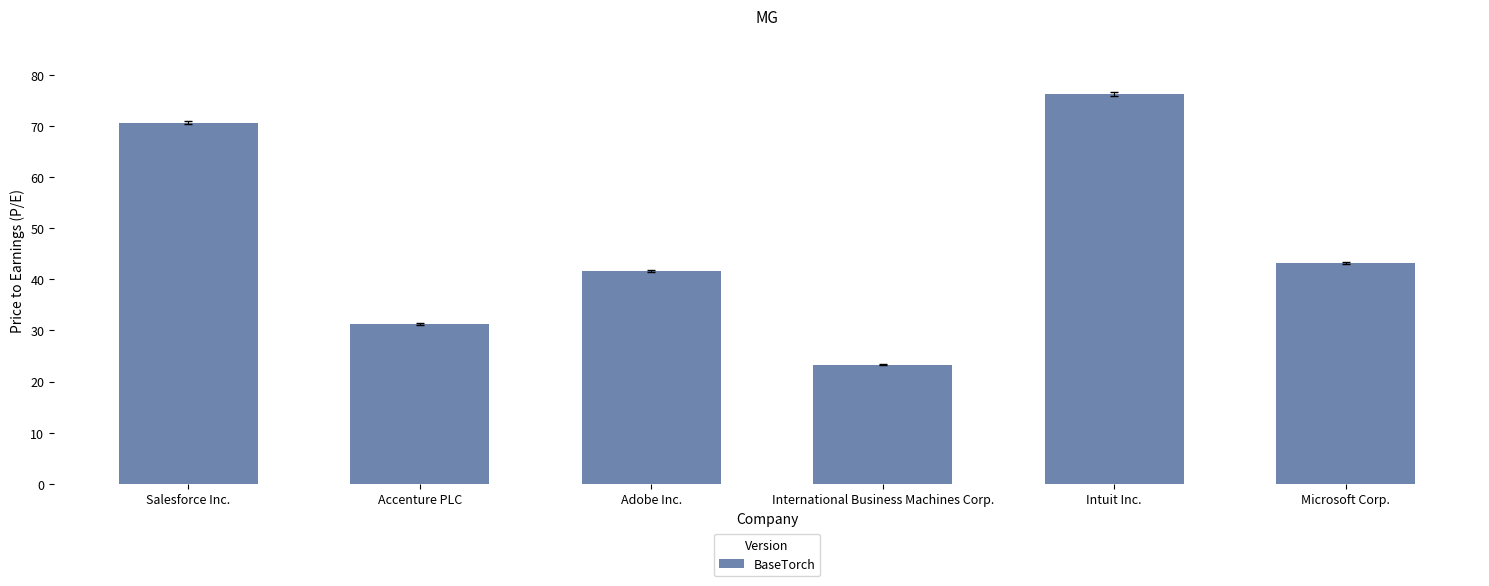

The value at Microsoft Corp. is 43.3. True or false?

True